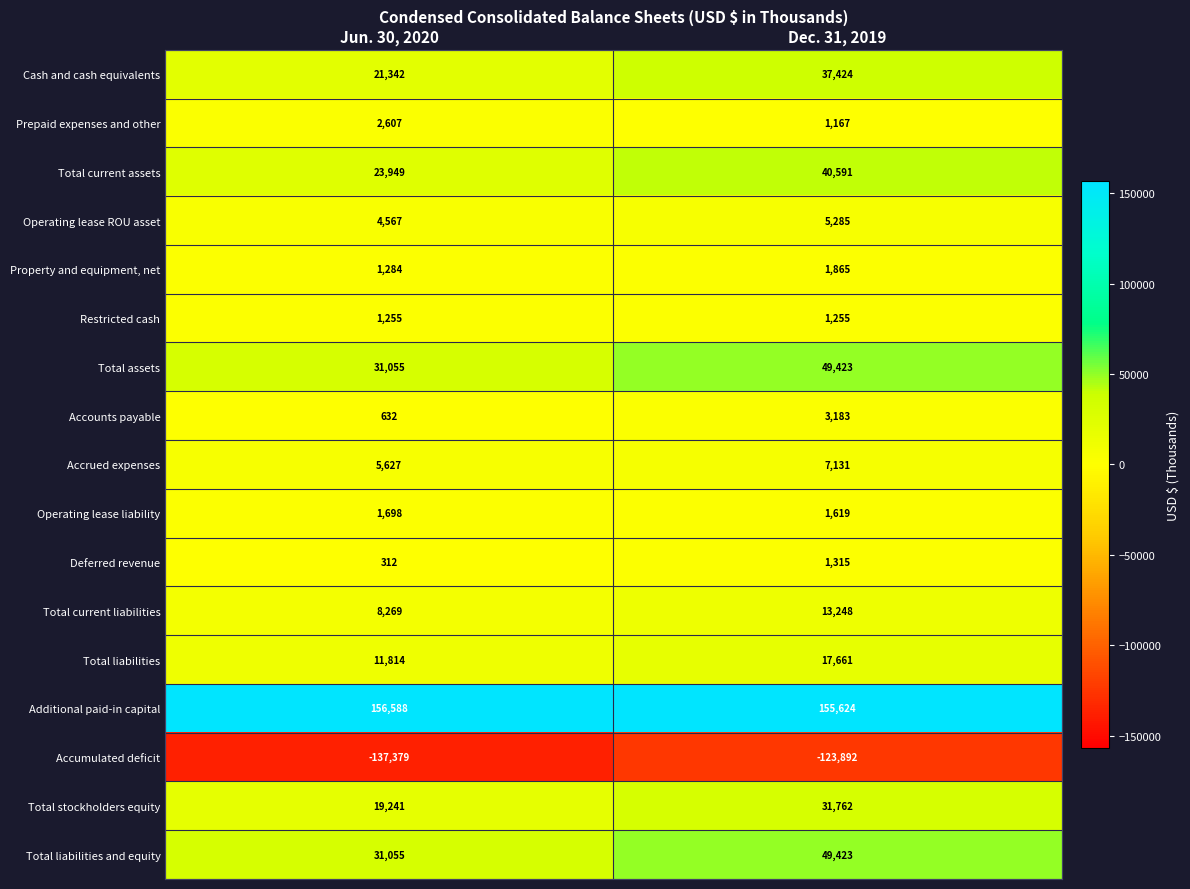

What is the sum of all Total assets values?

80478